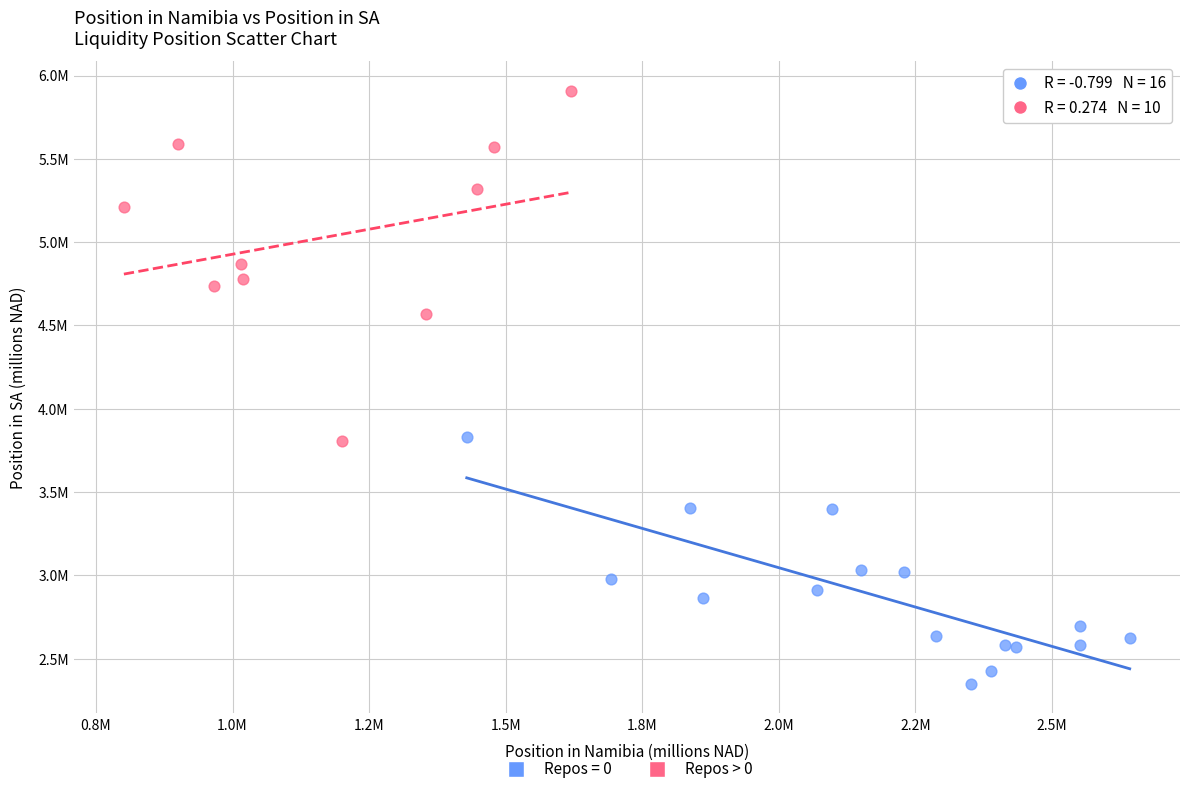

What are all the series names shown in the legend?

Repos = 0, Repos > 0